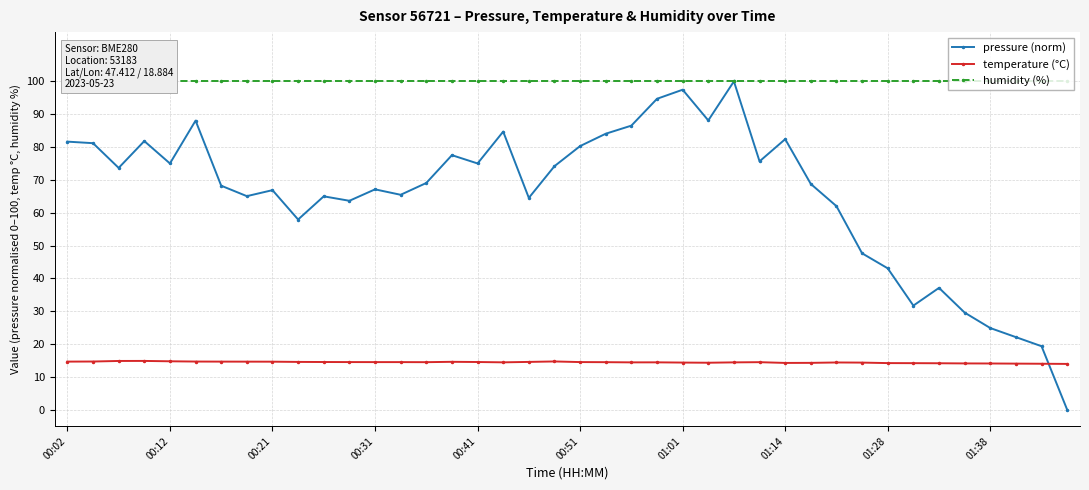

How many times do pressure (norm) and temperature (°C) cross each other?

1